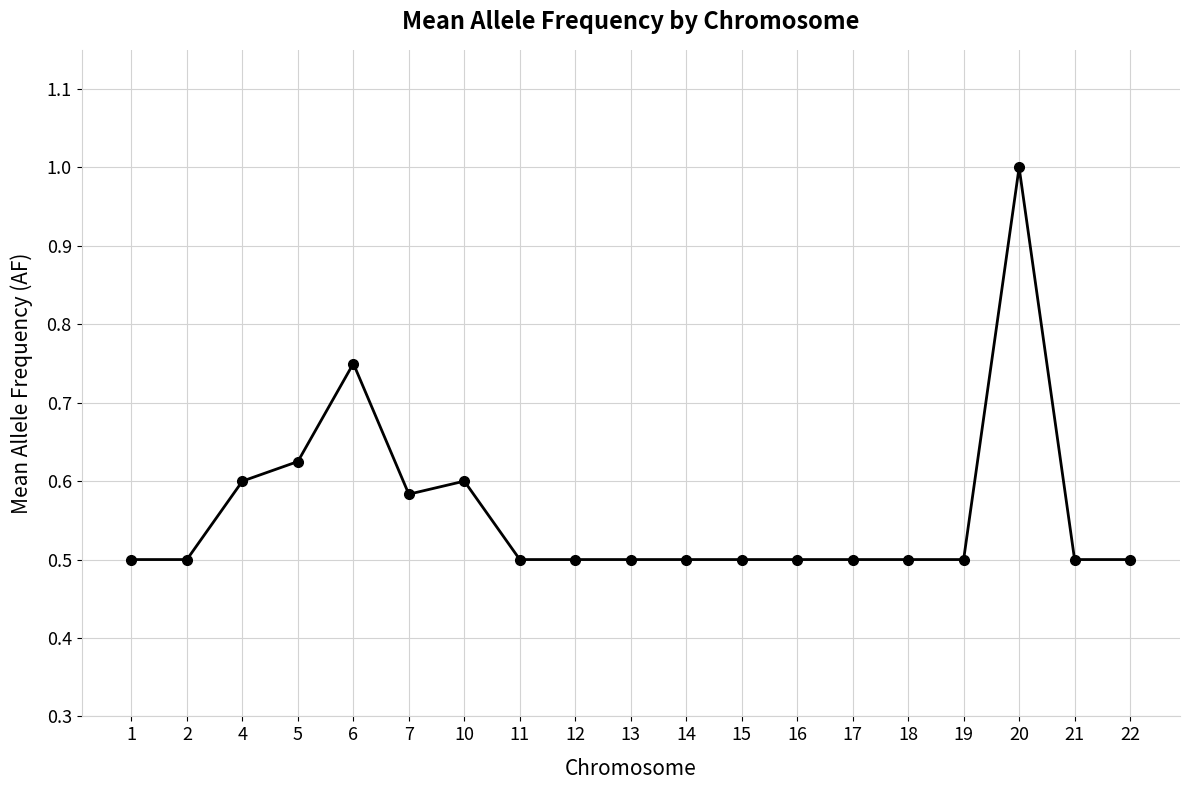

True or false: there are more than 0 points higher than both neighbors.

True